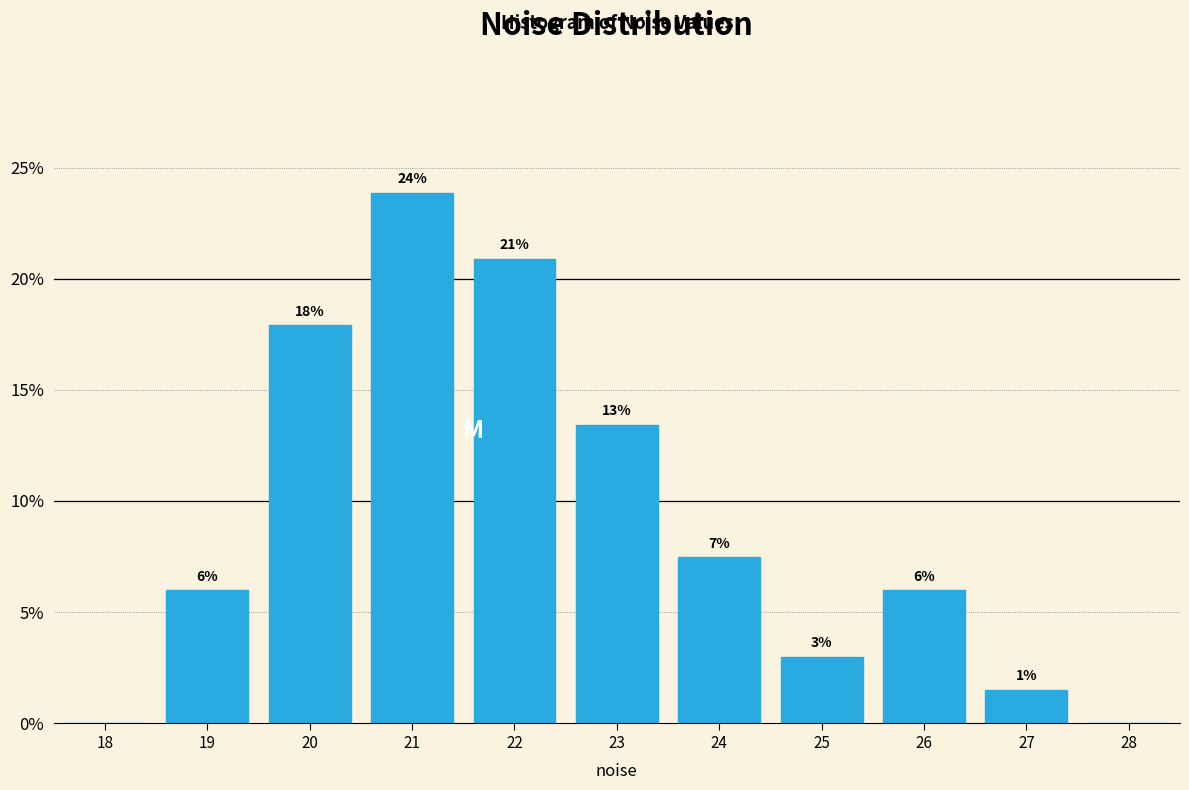

Over which range of the x-axis is the bar tallest?

20.5 to 21.5